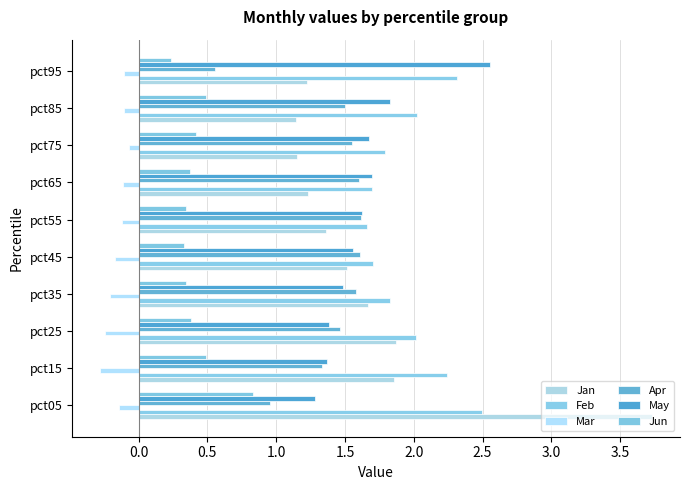

Count the number of data series in this chart.

6